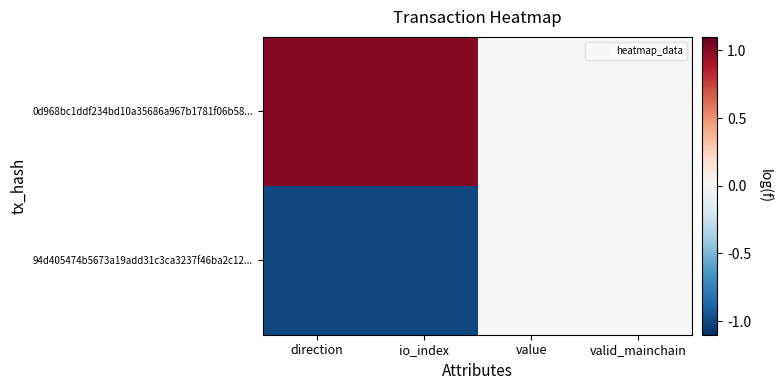

Reading right to left, what are all the values shown in this chart?

94d405474b5673a19add31c3ca3237f46ba2c12...: valid_mainchain=0	value=0	io_index=-1	direction=-1
0d968bc1ddf234bd10a35686a967b1781f06b58...: valid_mainchain=0	value=0	io_index=1	direction=1